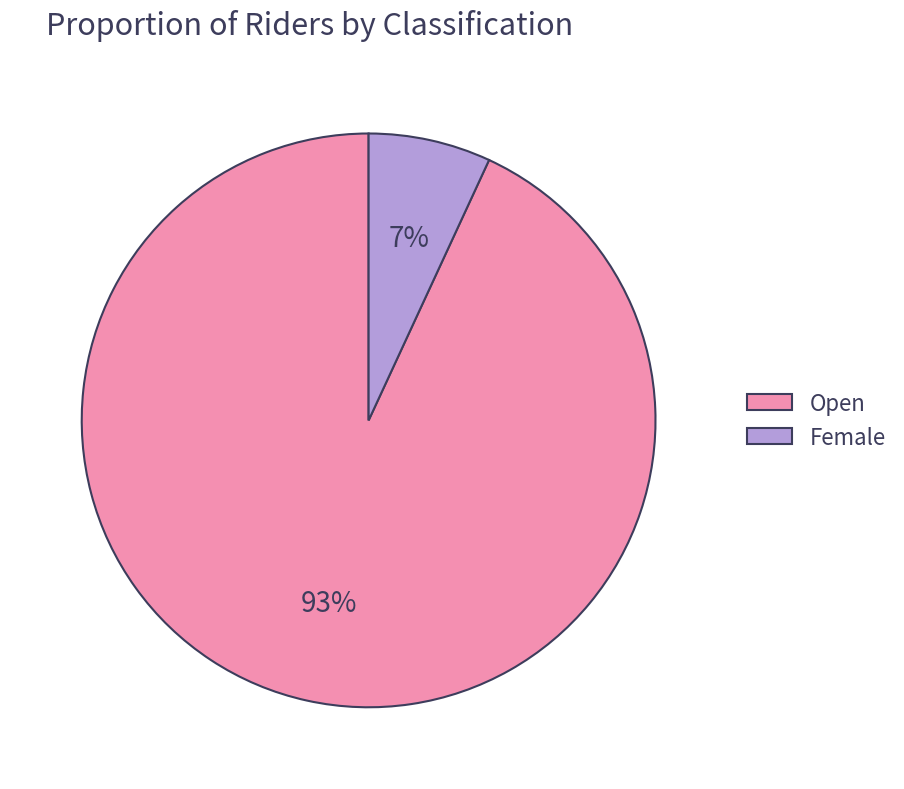

Combined, do Open and Female account for over 50%?

Yes